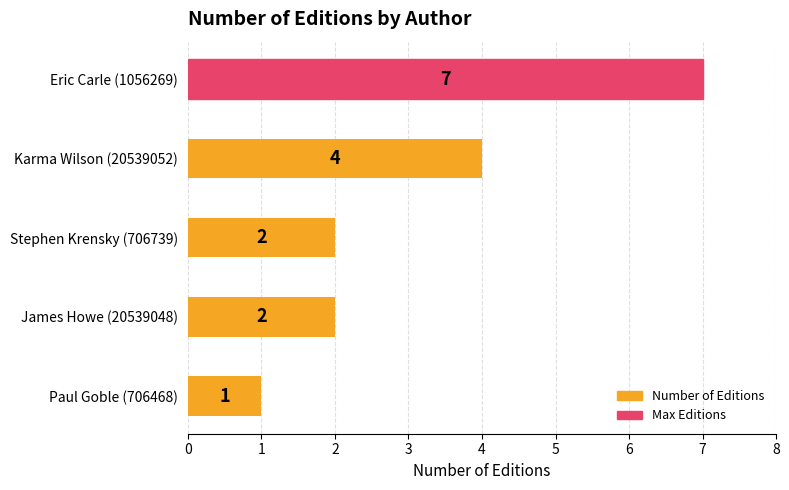

True or false: the data shows 4 at Karma Wilson (20539052).

True